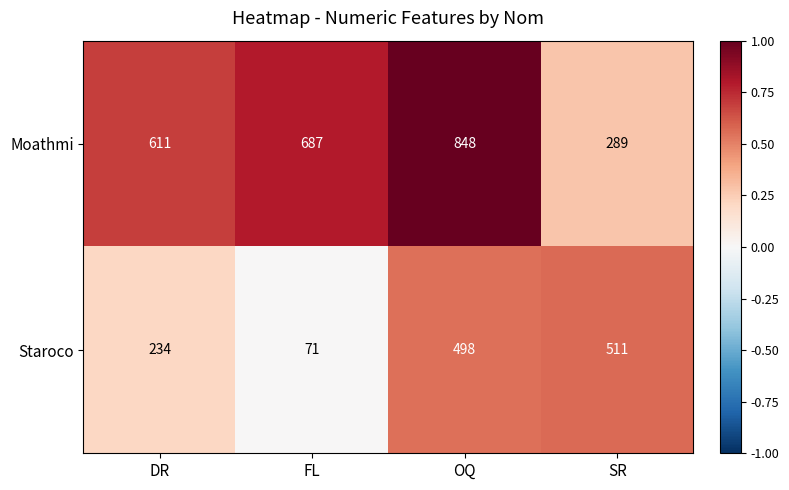

Is it true that Moathmi equals 611 at DR?

True